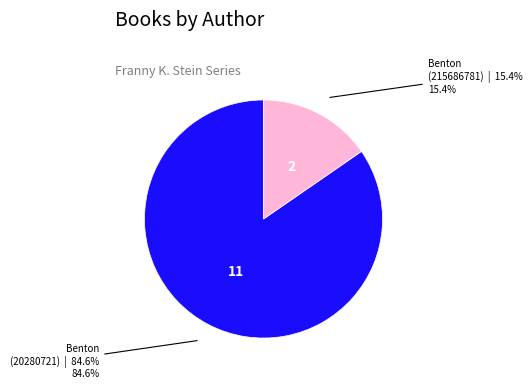

How many slices are in this pie chart?

2